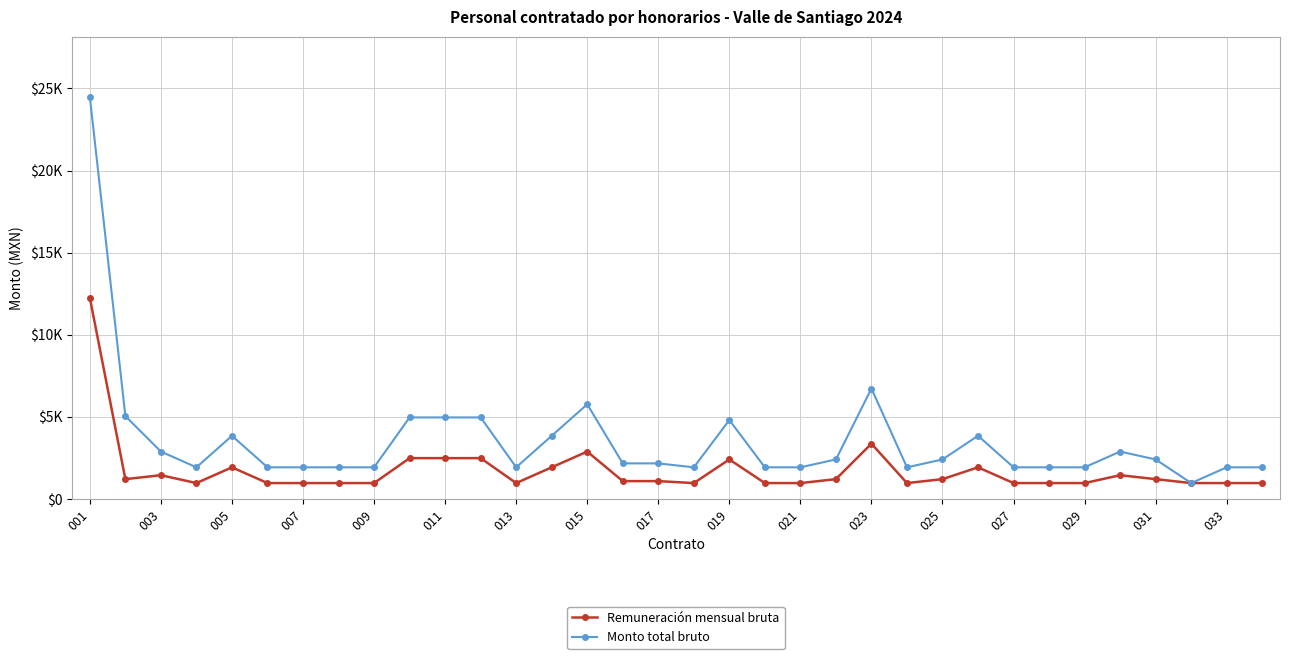

What are all the series names shown in the legend?

Remuneración mensual bruta, Monto total bruto